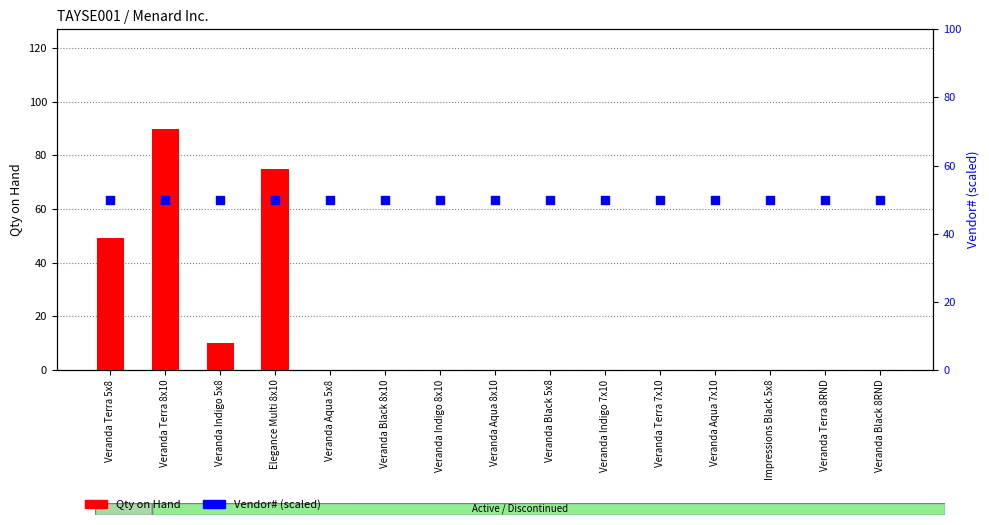

At how many categories does at least one series exceed 85?

1